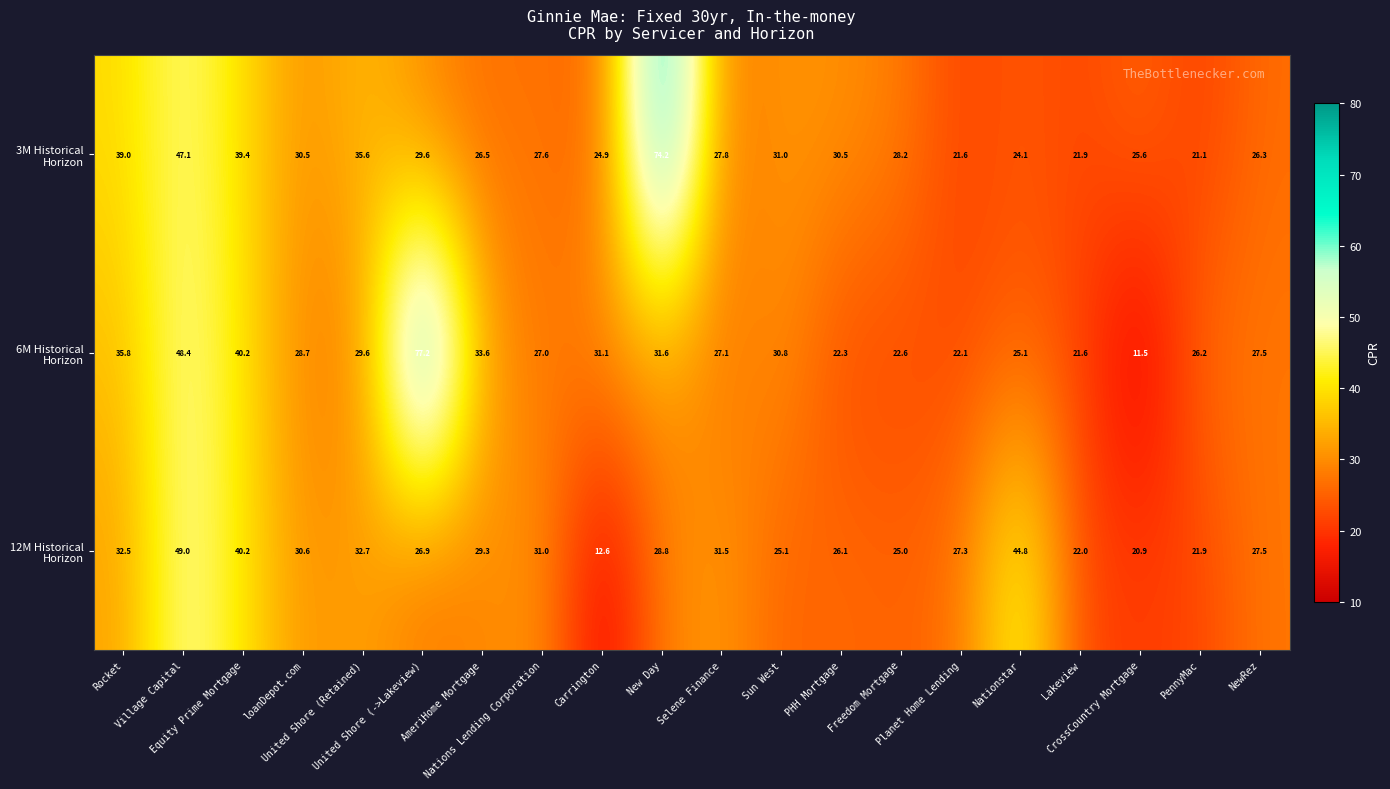

Which label corresponds to the smallest value in the chart?

CrossCountry Mortgage